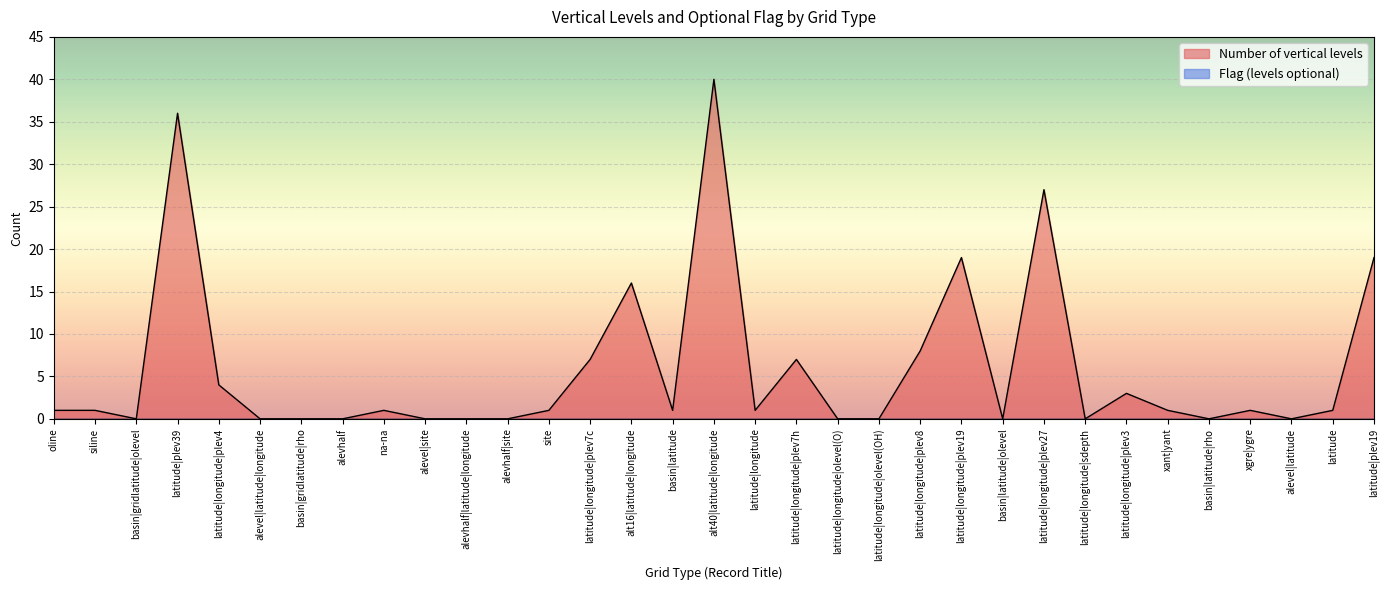

How many interior local valleys (lower than both neighbors) does the data have?

7